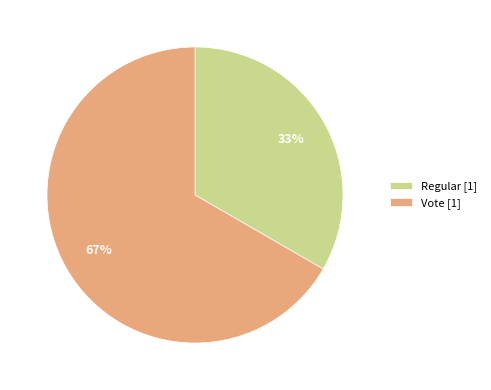

To the nearest percent, what is the average slice percentage?

50%